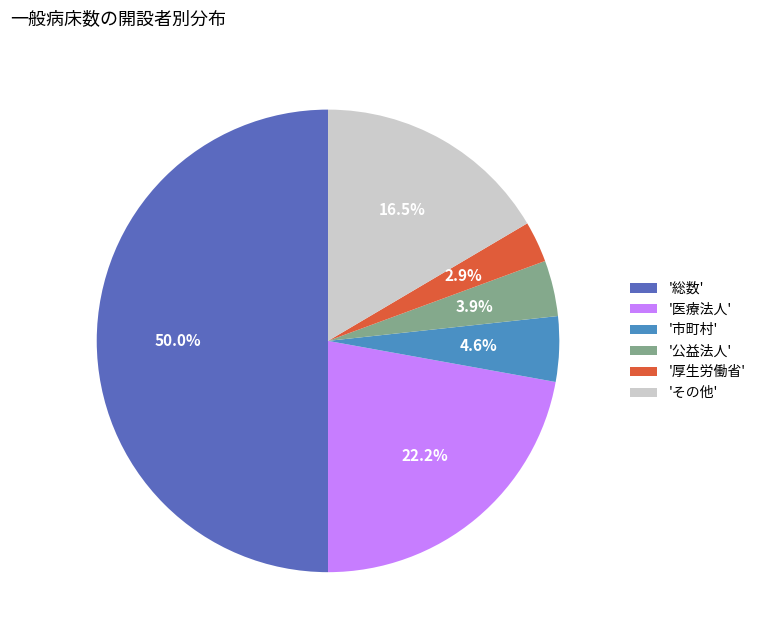

Which category has the smallest portion of the pie?

'厚生労働省'